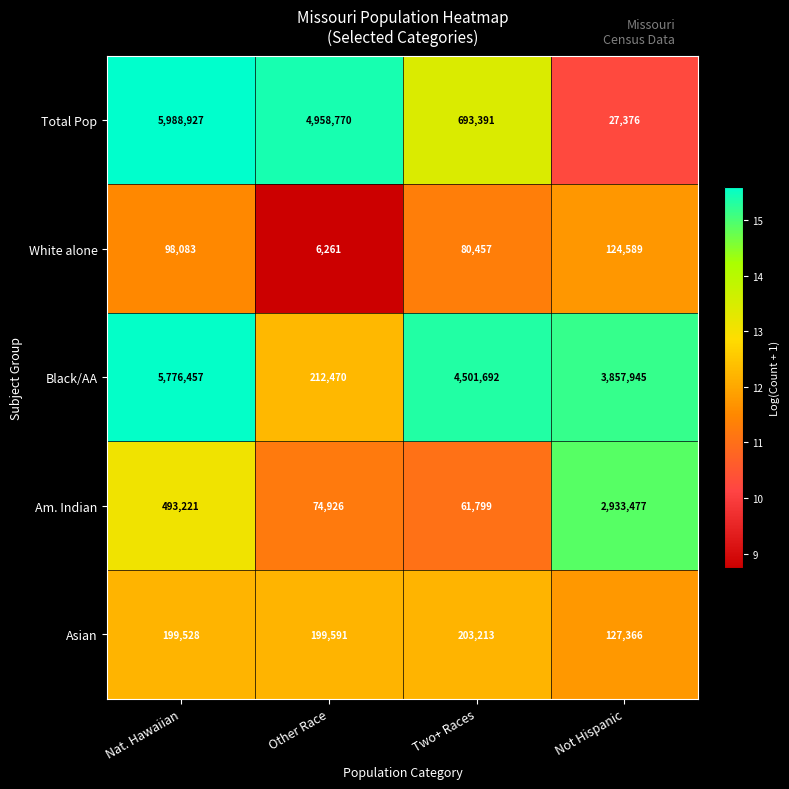

Reading right to left, extract all data points from this chart.

Total Pop: Not Hispanic=27376	Two+ Races=693391	Other Race=4958770	Nat. Hawaiian=5988927
White alone: Not Hispanic=124589	Two+ Races=80457	Other Race=6261	Nat. Hawaiian=98083
Black/AA: Not Hispanic=3857945	Two+ Races=4501692	Other Race=212470	Nat. Hawaiian=5776457
Am. Indian: Not Hispanic=2933477	Two+ Races=61799	Other Race=74926	Nat. Hawaiian=493221
Asian: Not Hispanic=127366	Two+ Races=203213	Other Race=199591	Nat. Hawaiian=199528